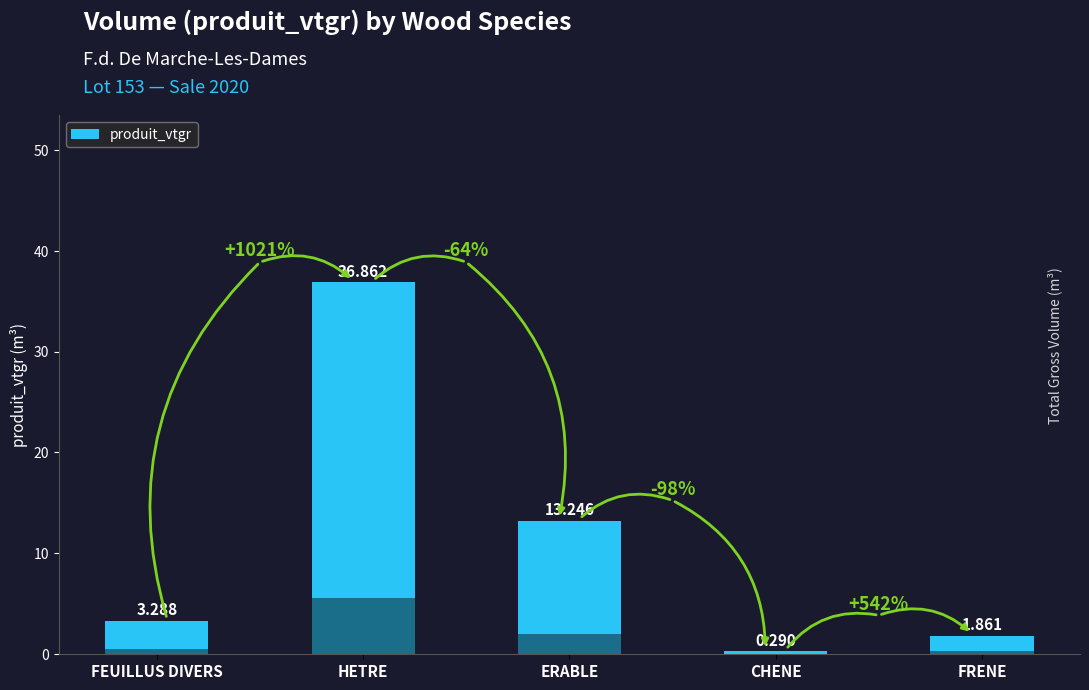

What position from the right is HETRE?

4